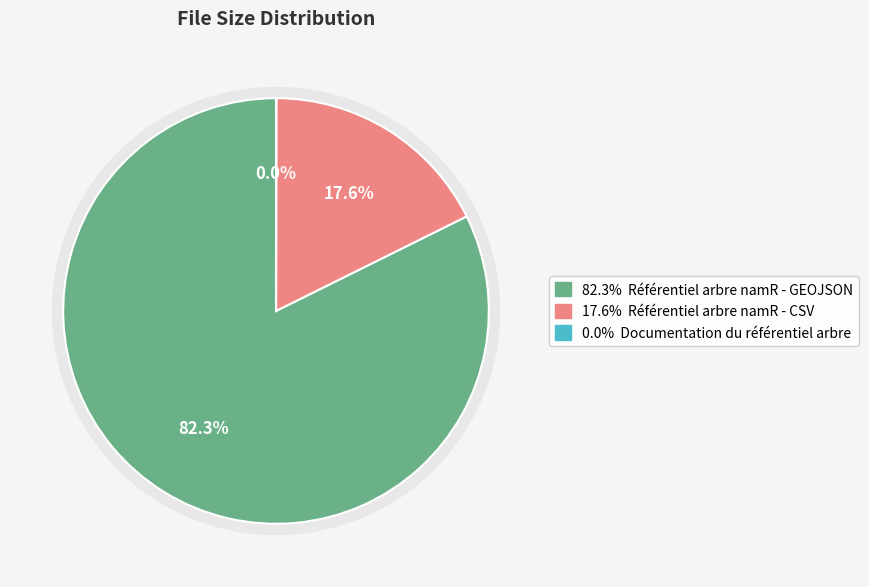

The Documentation du référentiel arbre slice represents 8% of the pie. True or false?

False